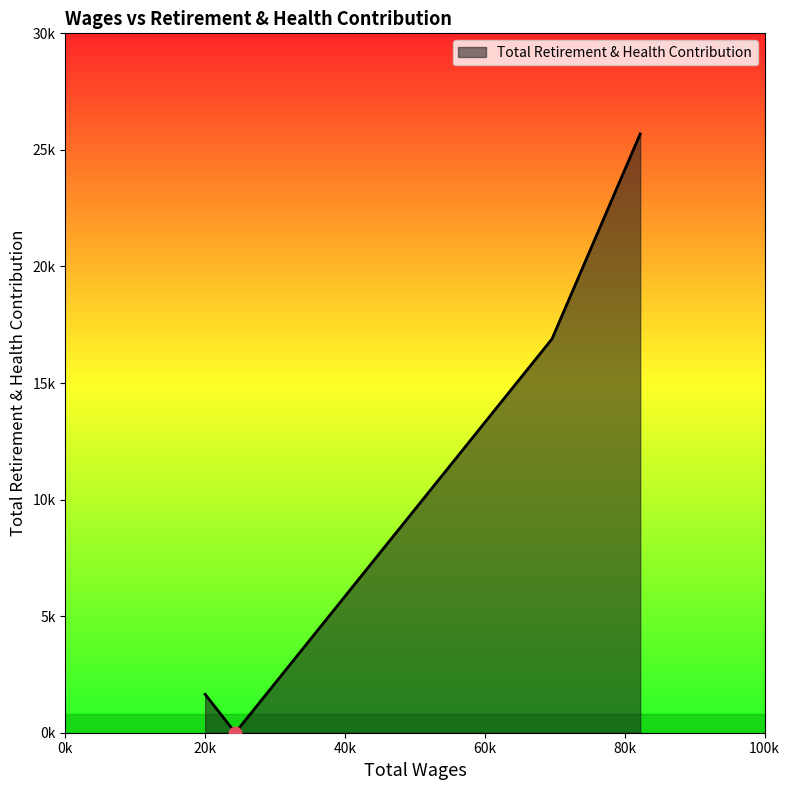

Does the chart have visible grid lines?

No